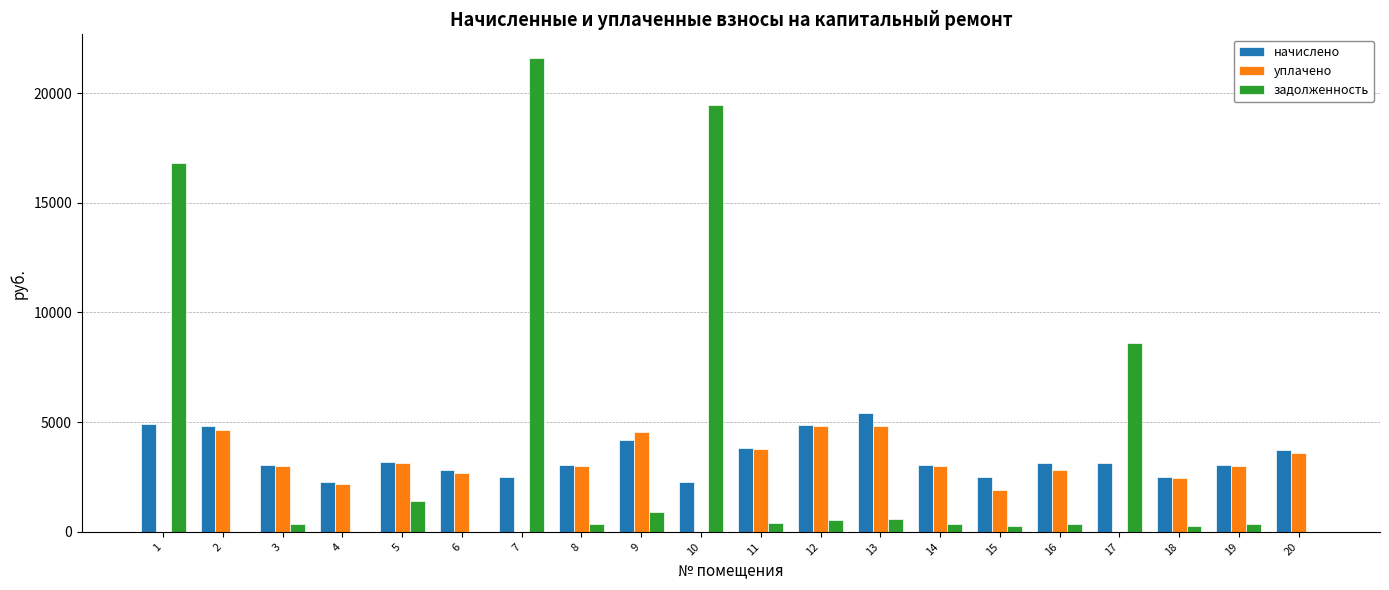

Which category has the highest value across all series?

7